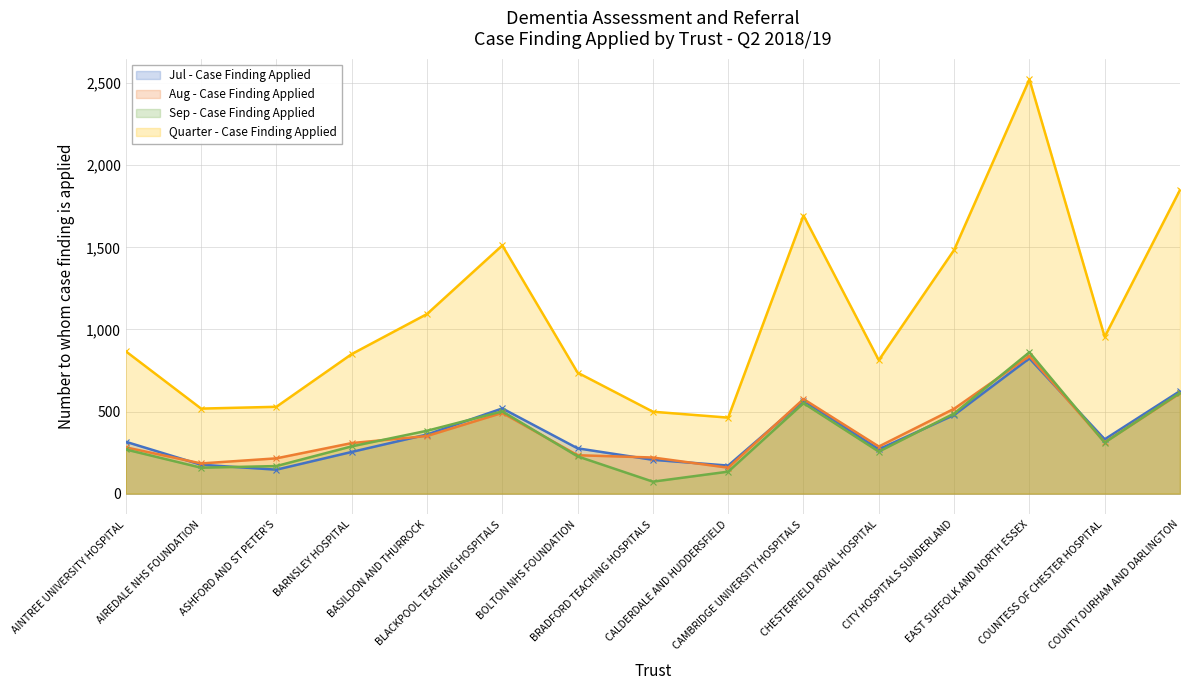

What is the value of the Quarter - Case Finding Applied point at the 11th from the left?

813